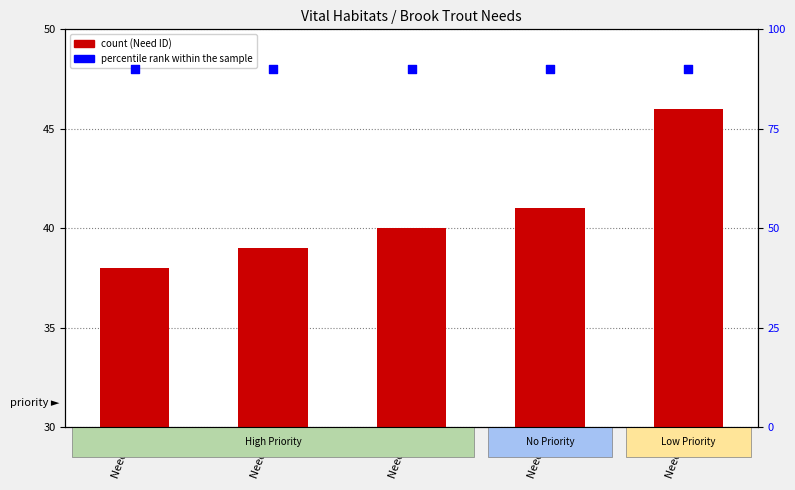

Is the value of Need ID at Need 40 greater than the value of percentile rank within the sample at Need 40?

No